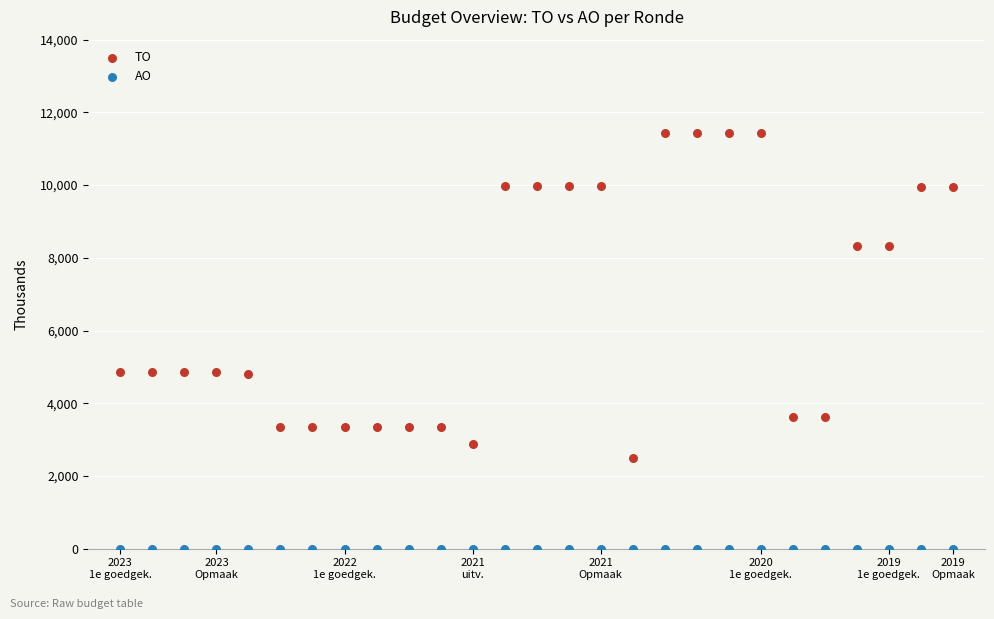

Which series reaches the minimum Y coordinate?

AO